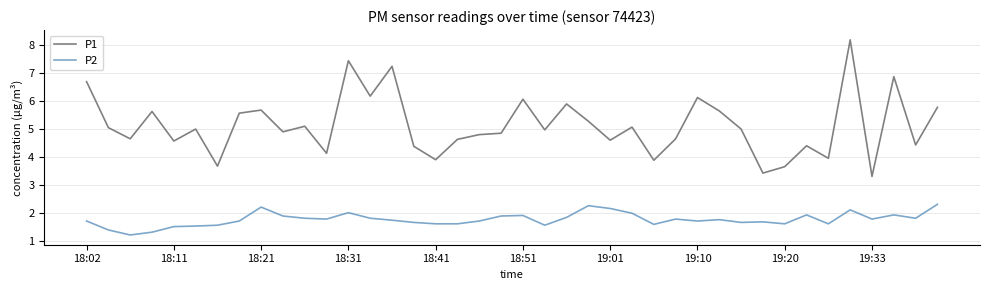

List the series in order of their overall mean, lowest first.

P2, P1